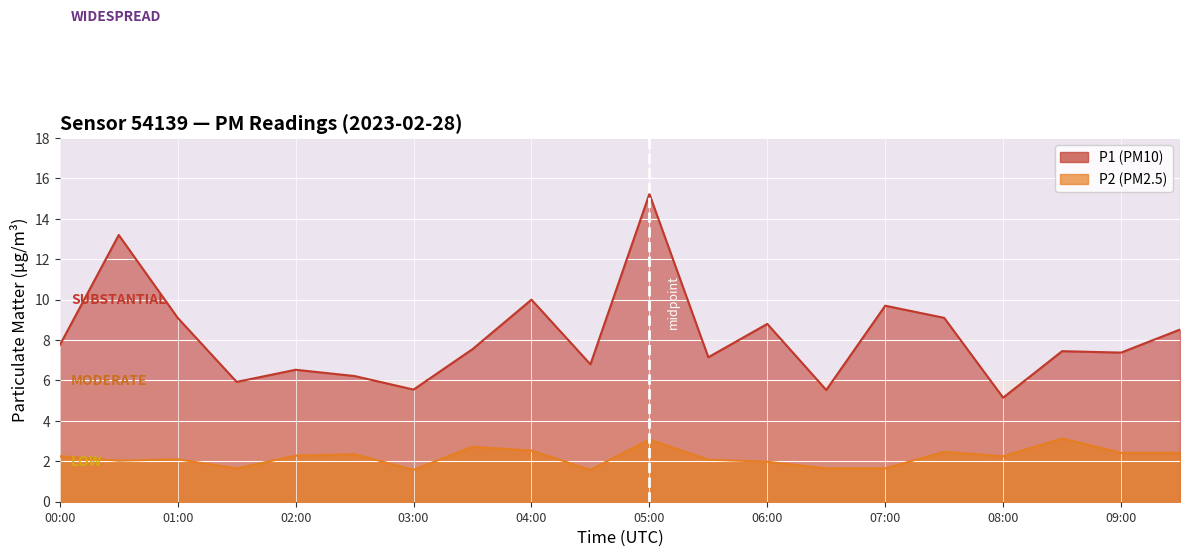

What is the difference between the second highest and second lowest values in the P1 series?

7.7